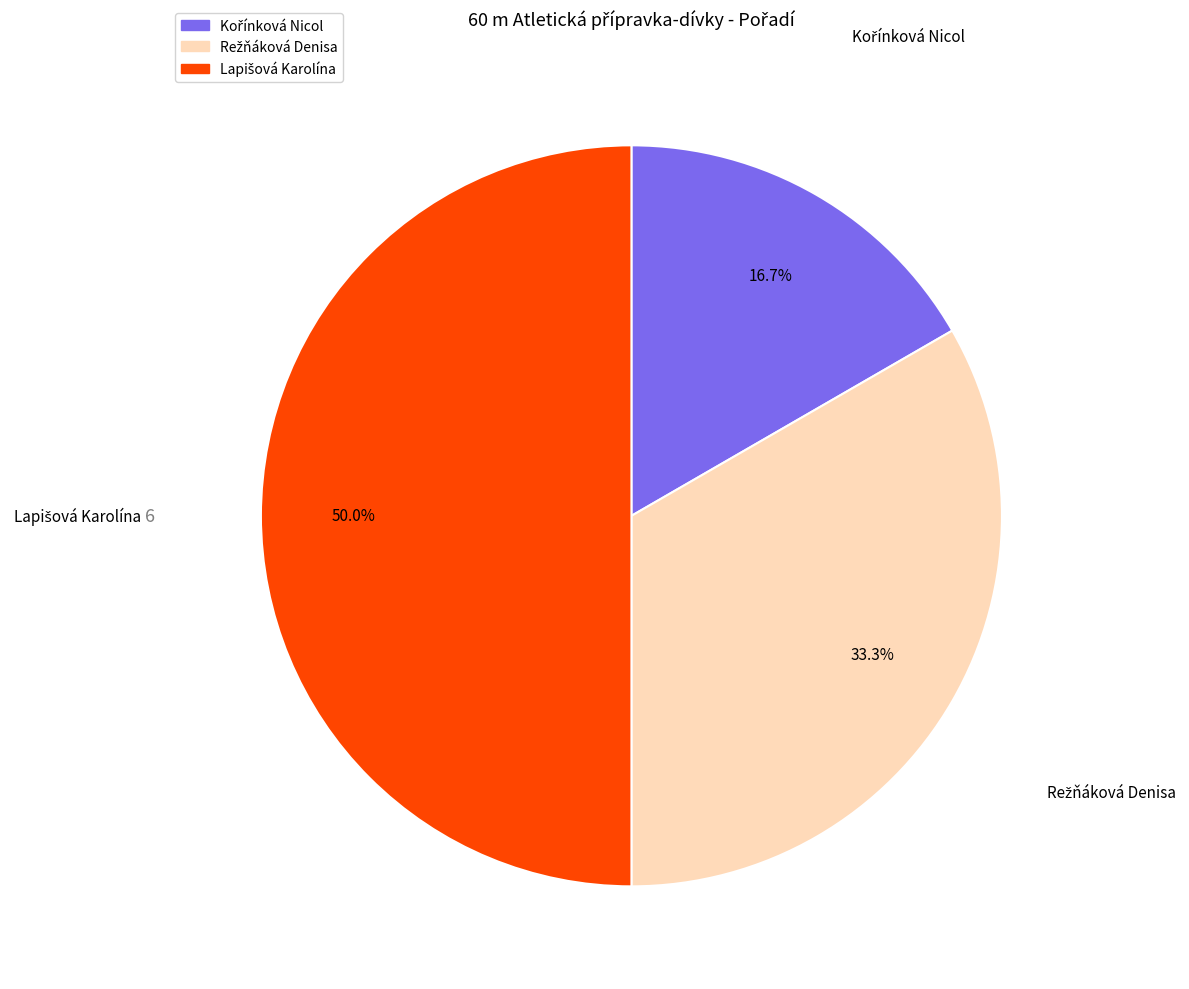

How many segments does this pie chart have?

3